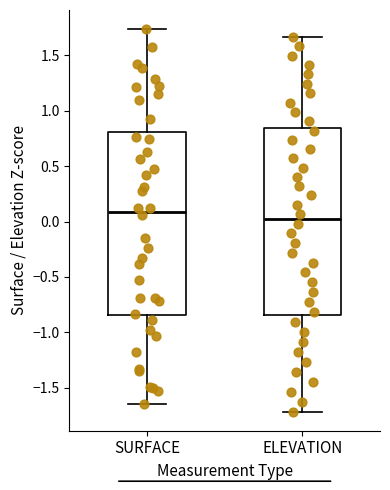

Reading left to right, read every box against the y-axis: the position of its median line, the range the box covers, and the ends of its whiskers. The values are not printed on the chart, so give them approximately, as read against the axis.

SURFACE: median 0.10, box -0.85 to 0.80, whiskers -1.65 to 1.75
ELEVATION: median 0.00, box -0.85 to 0.85, whiskers -1.70 to 1.65